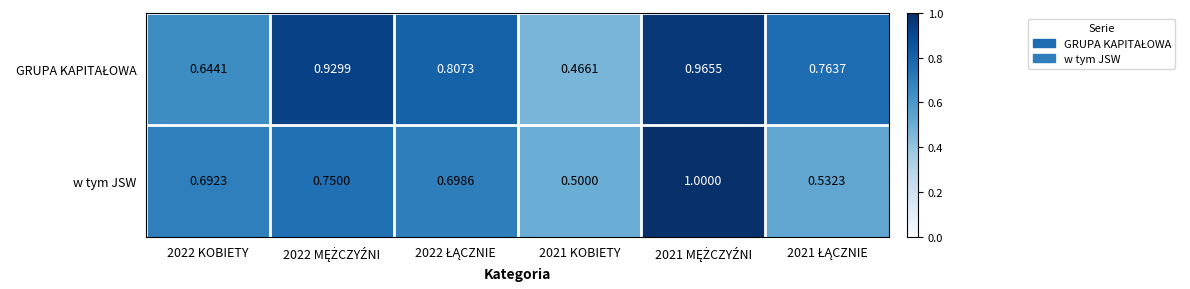

Which series has the widest spread of values?

w tym JSW